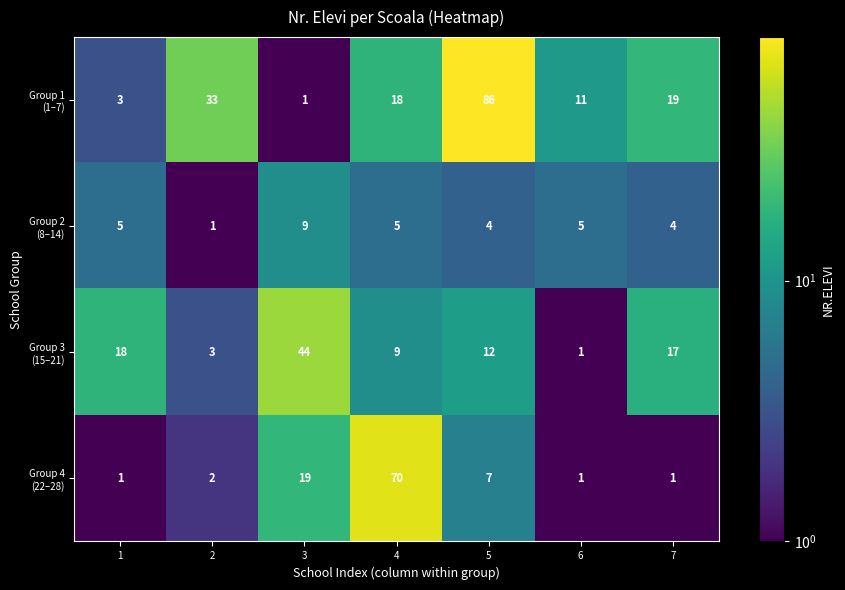

Which label corresponds to the largest value in the chart?

5